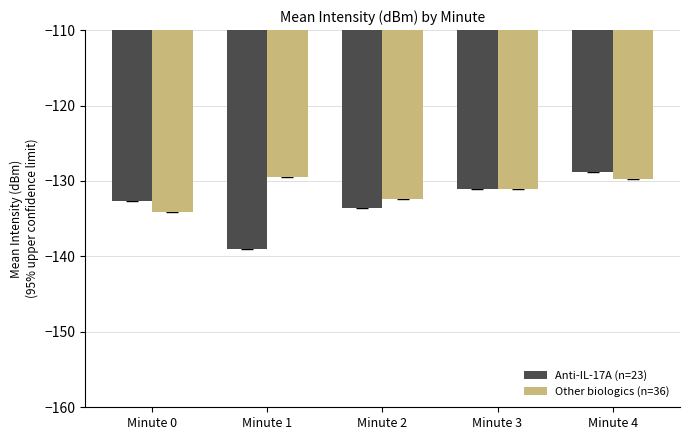

What is the minimum value for Other biologics (n=36)?

-134.2